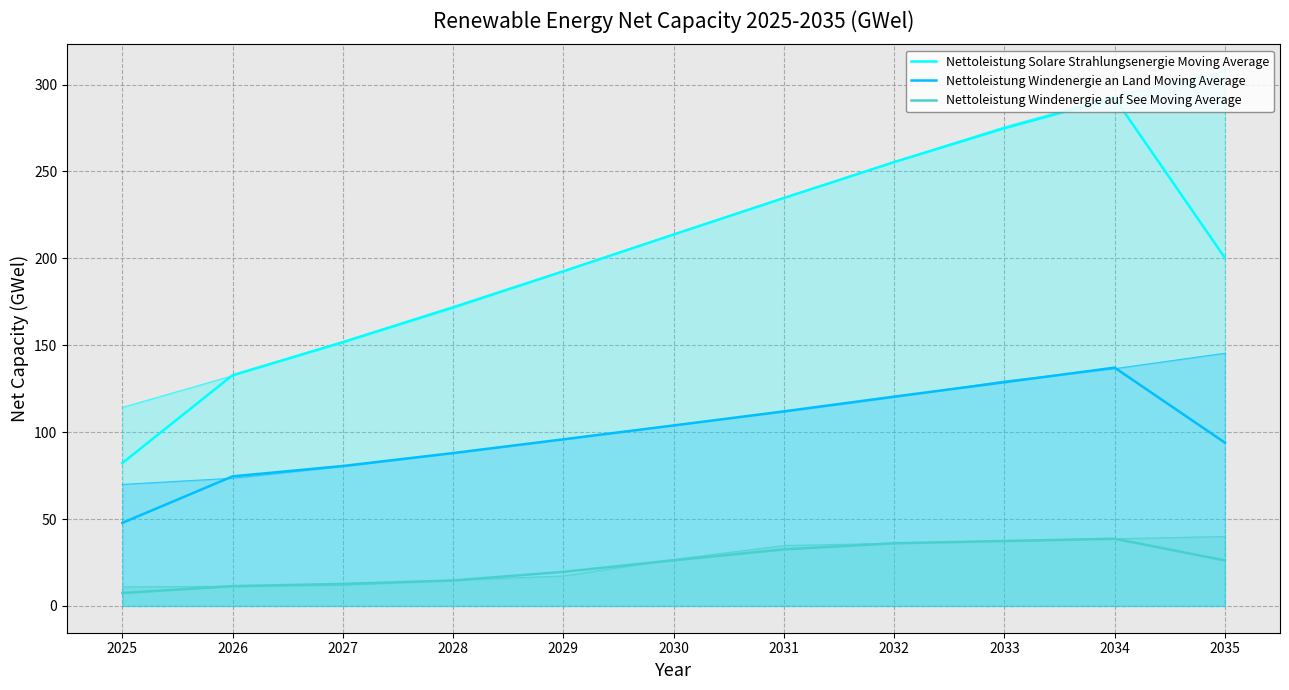

At which category is the sum across all series the highest?

2034